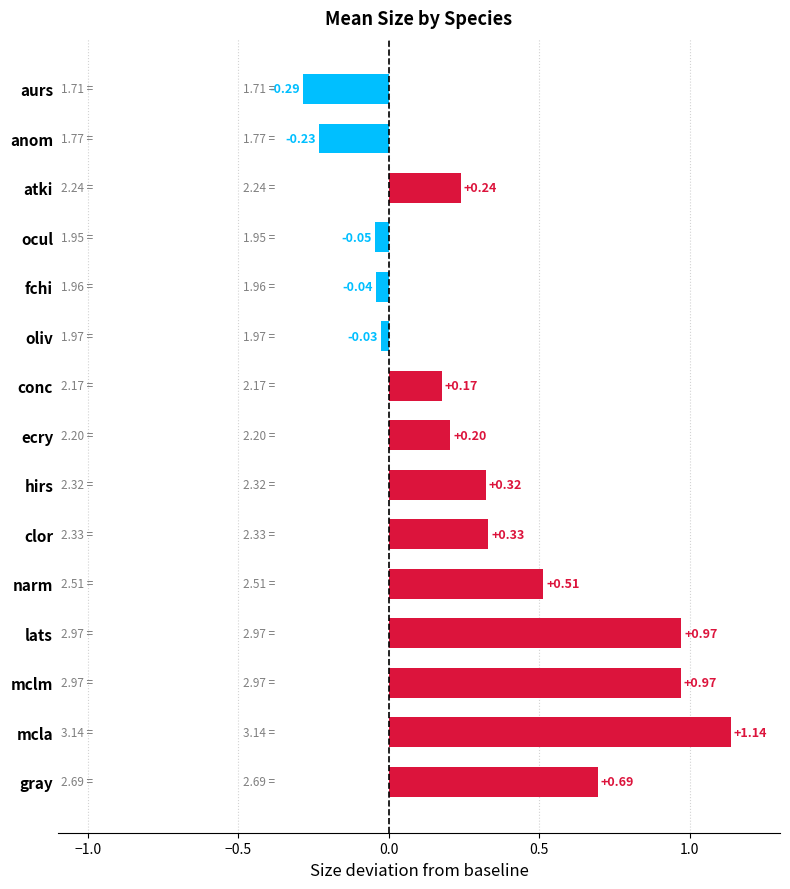

Where is the data nearest to the value 0?

oliv